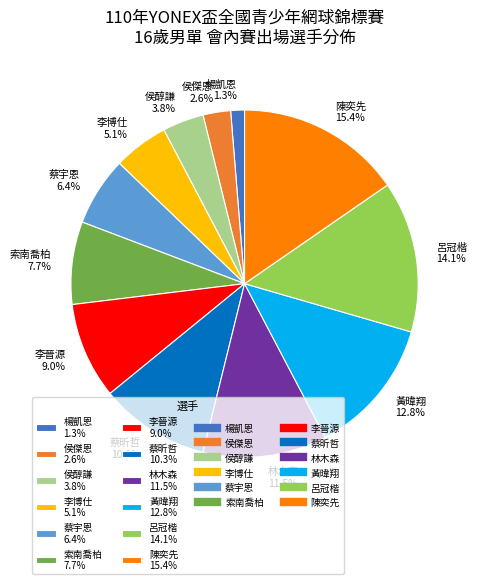

Count the number of slices in the pie.

12